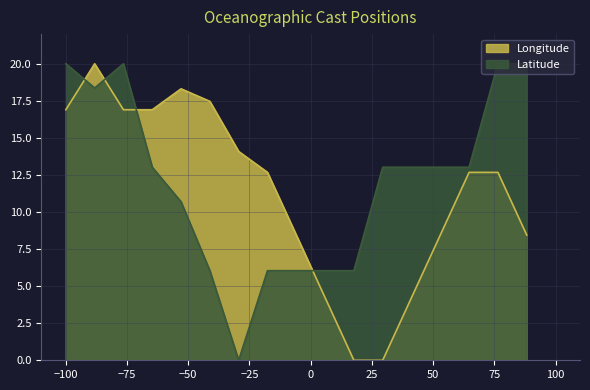

How many values in the Longitude series are below 12?

7